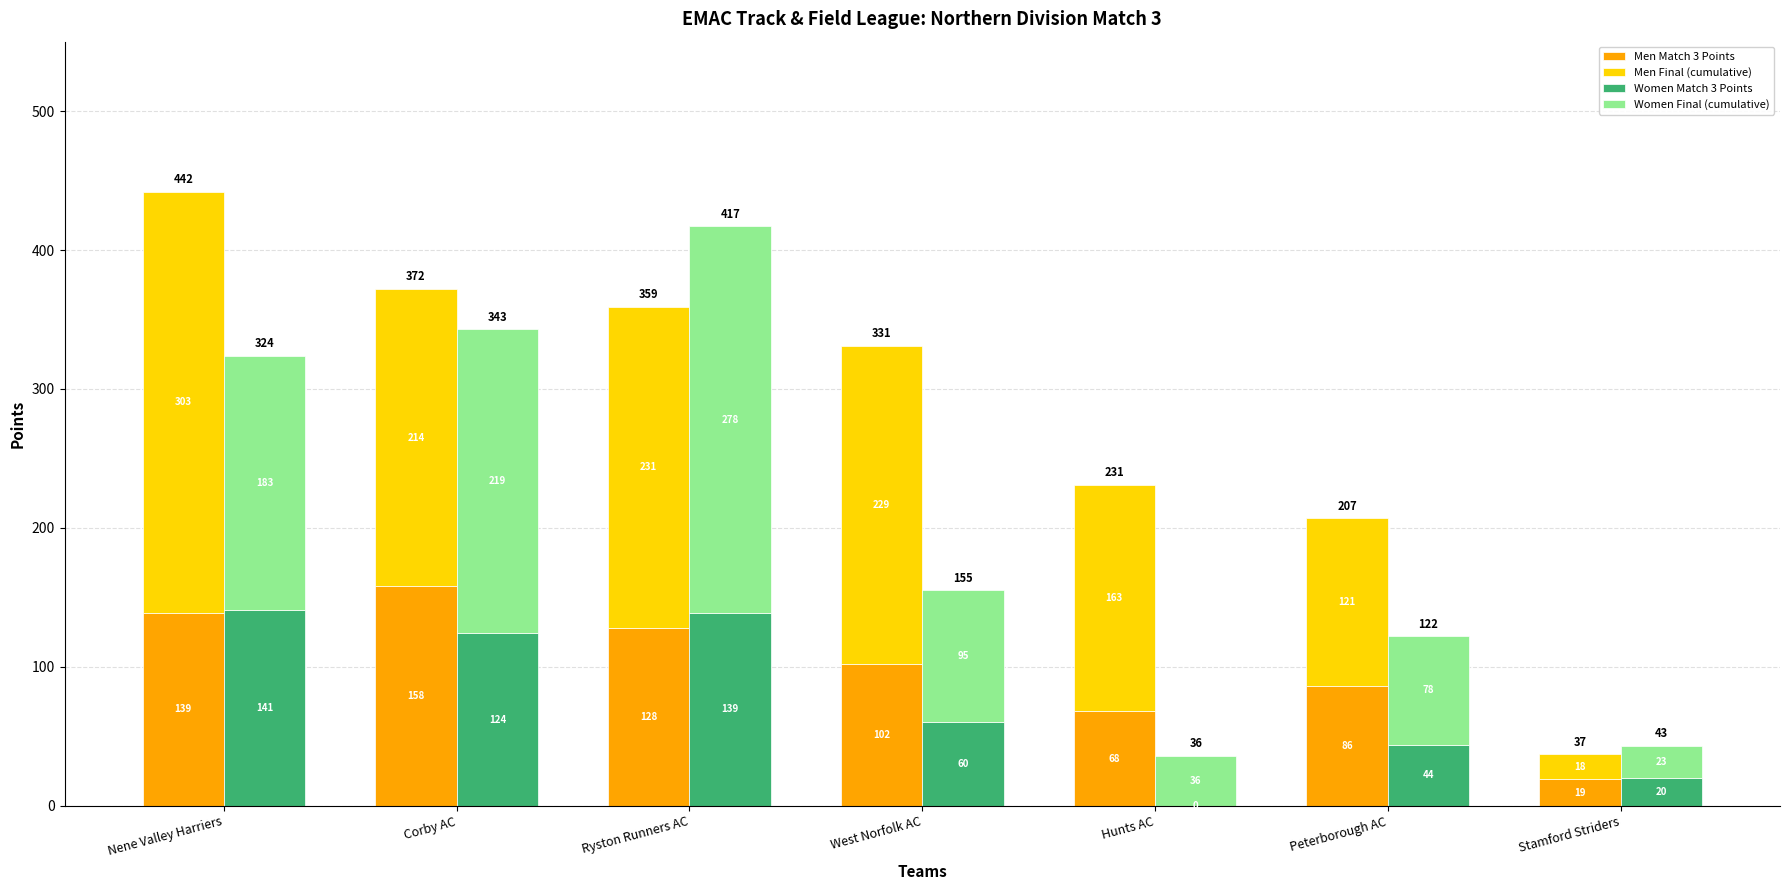

At which category is the sum across all series the highest?

Ryston Runners AC